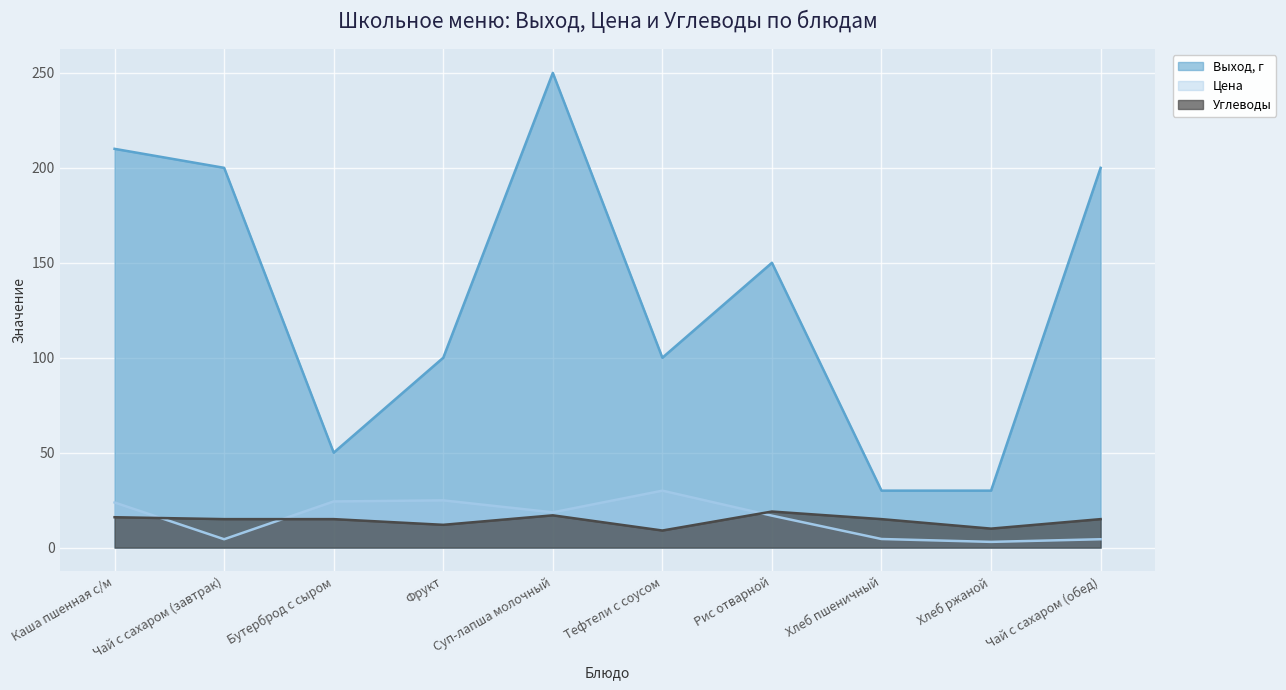

Reading right to left, list all the values displayed in this chart.

Выход, г: 200.0	30.0	30.0	150.0	100.0	250.0	100.0	50.0	200.0	210.0
Цена: 4.4	3.0	4.5	16.8	30.0	18.6	24.9	24.3	4.4	23.8
Углеводы: 15.0	10.0	15.0	19.0	9.0	17.0	12.0	15.0	15.0	16.0